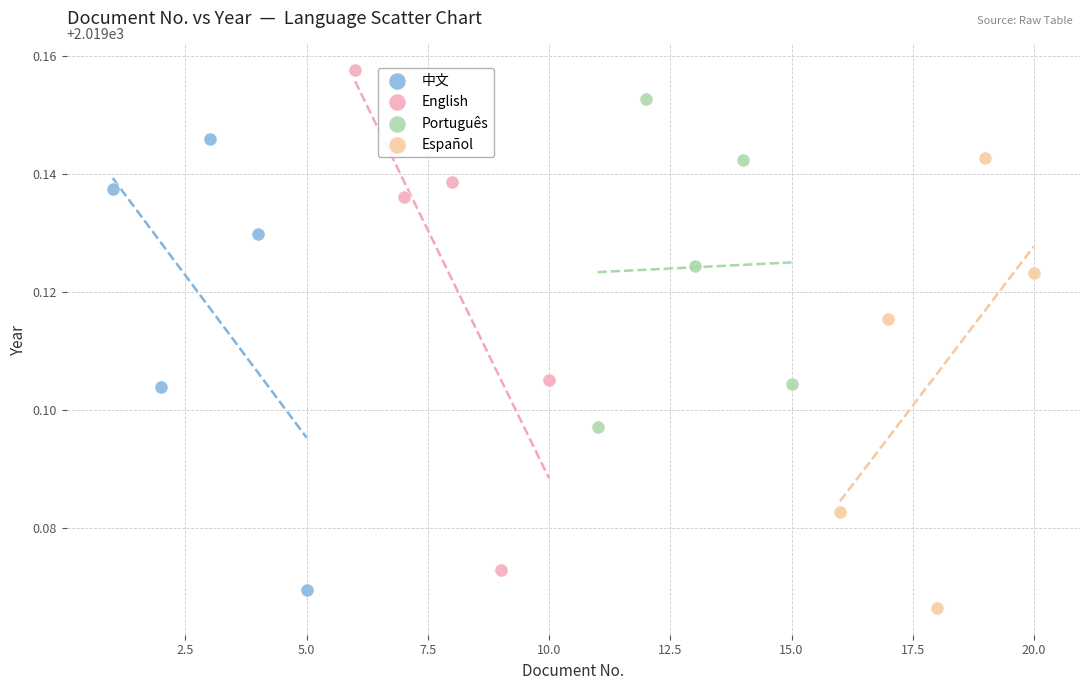

Which series contains the highest Y value?

English